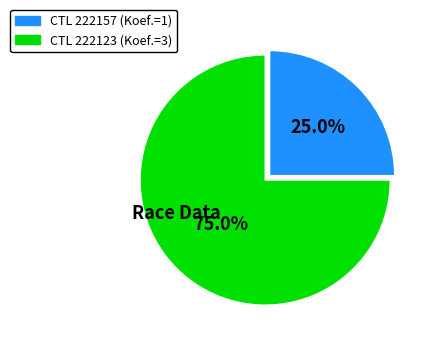

Count the number of slices in the pie.

2